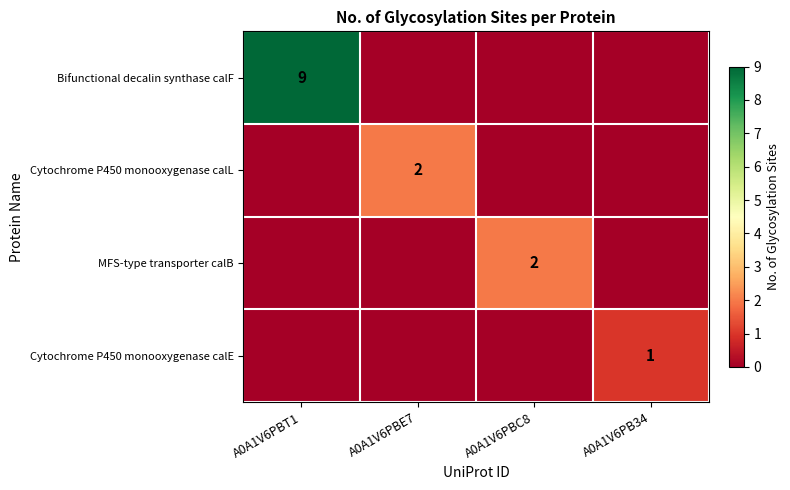

What is the difference between the highest and lowest values at A0A1V6PBT1?

9